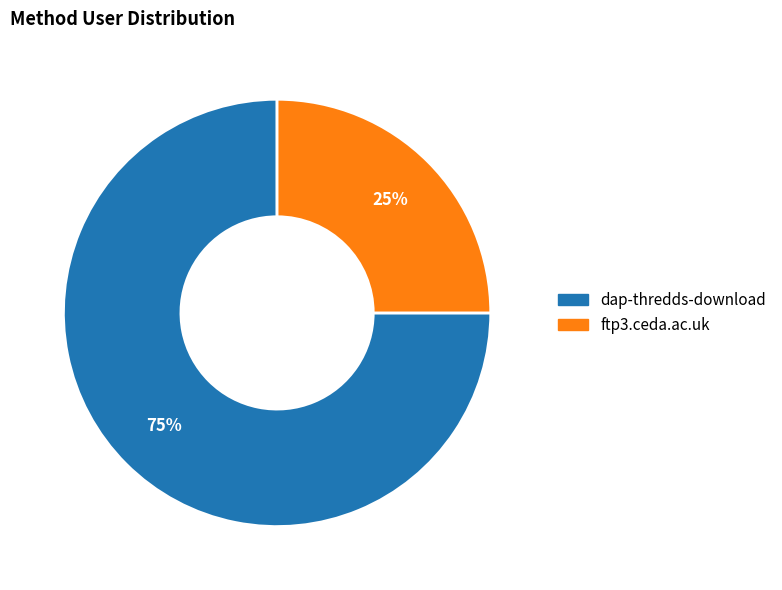

What is the smallest slice in the pie chart?

ftp3.ceda.ac.uk